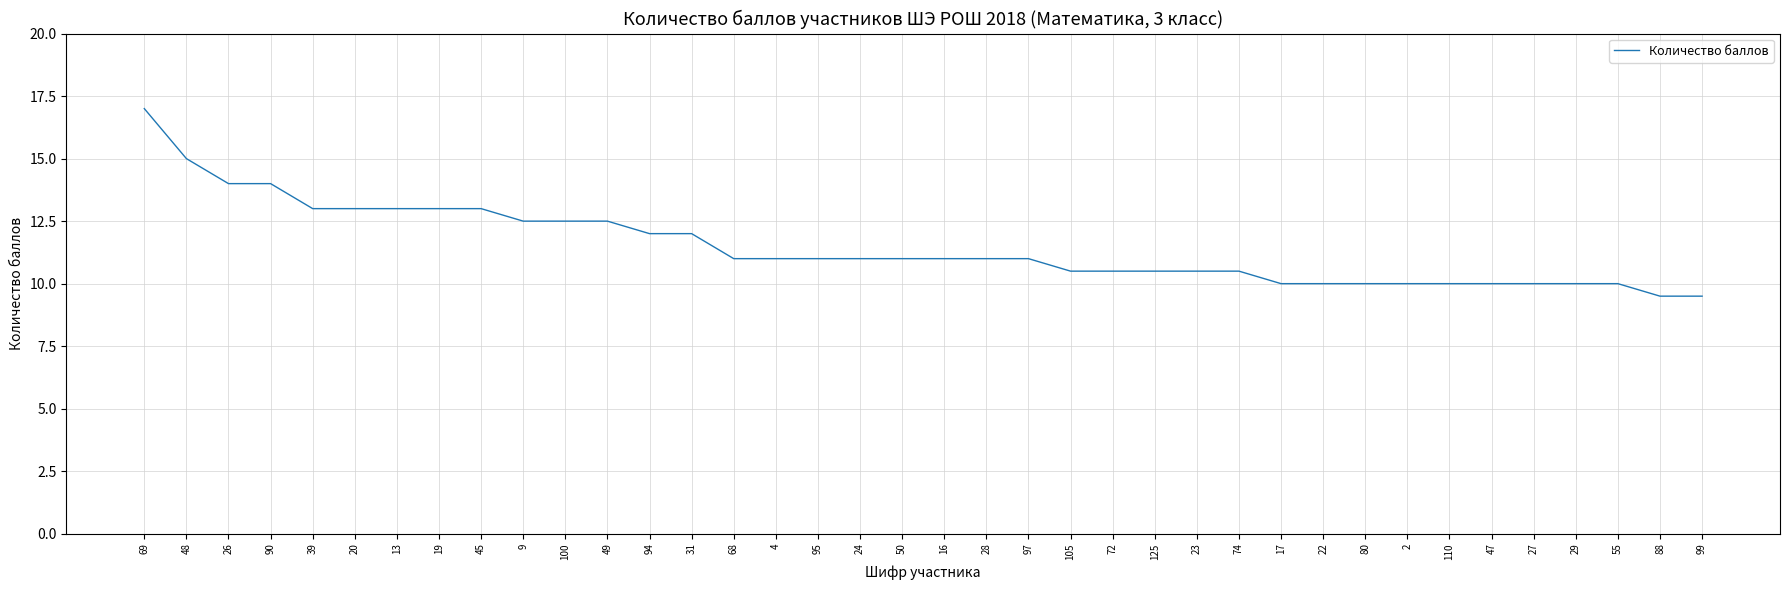

What is the minimum value shown in the chart?

9.5